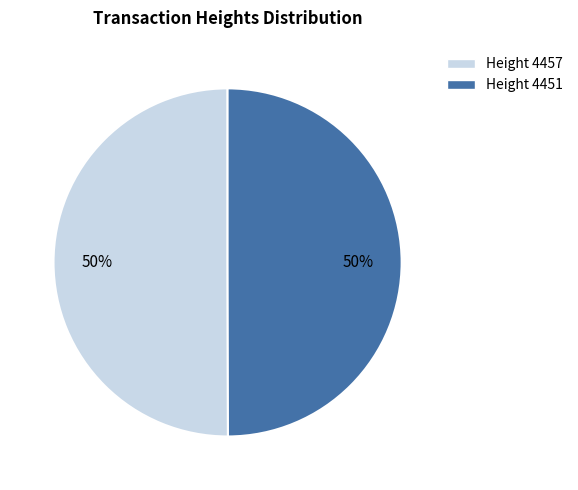

What is the ratio of the value at Height 4457 to the value at Height 4451?

1.0